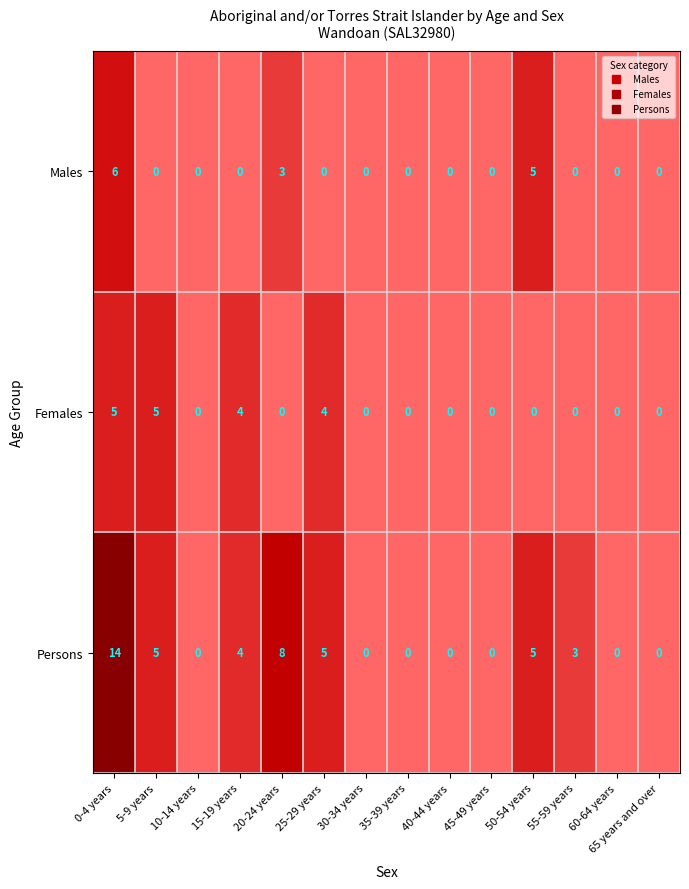

The value of Males at 30-34 years is -2. True or false?

False